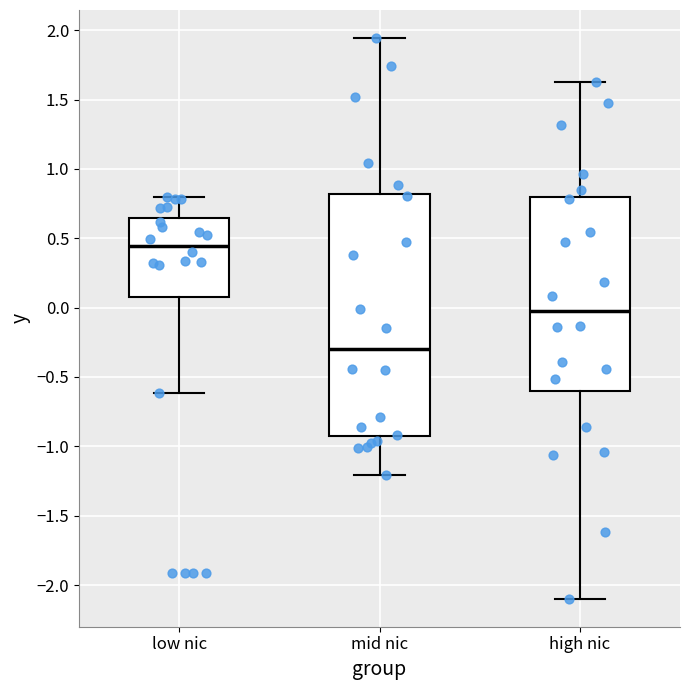

Which box has the highest median line?

low nic